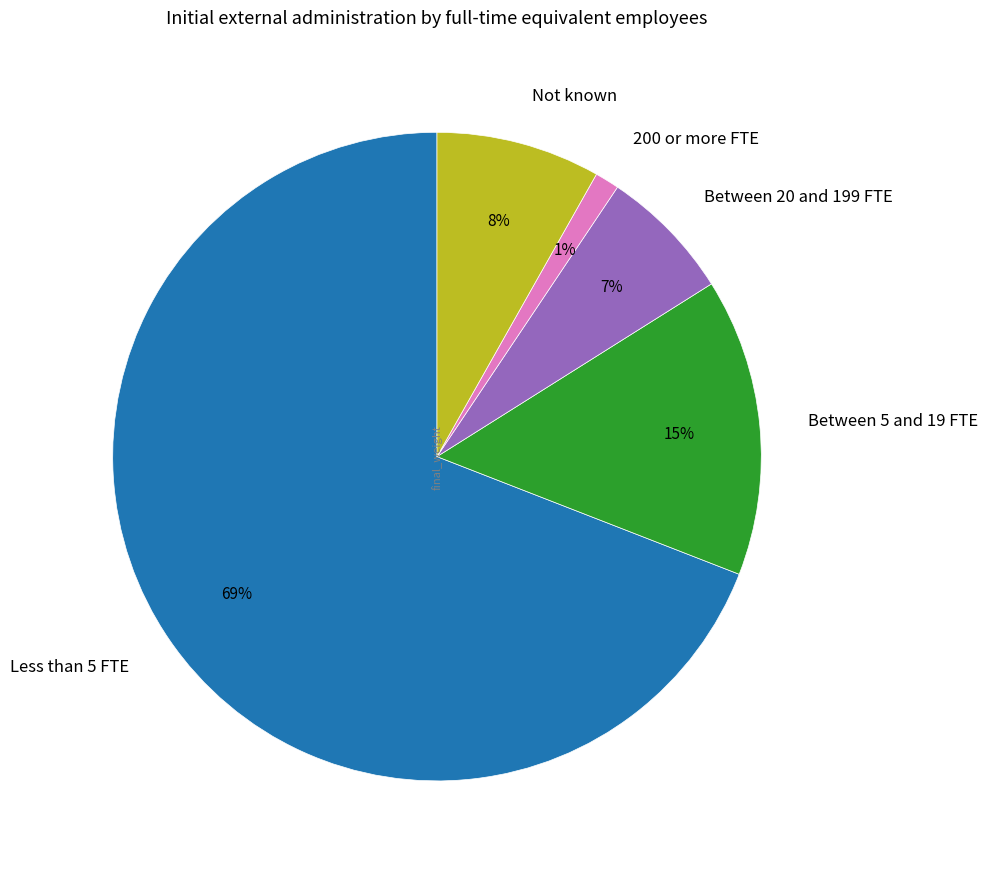

Between Between 20 and 199 FTE and 200 or more FTE, which is larger?

Between 20 and 199 FTE